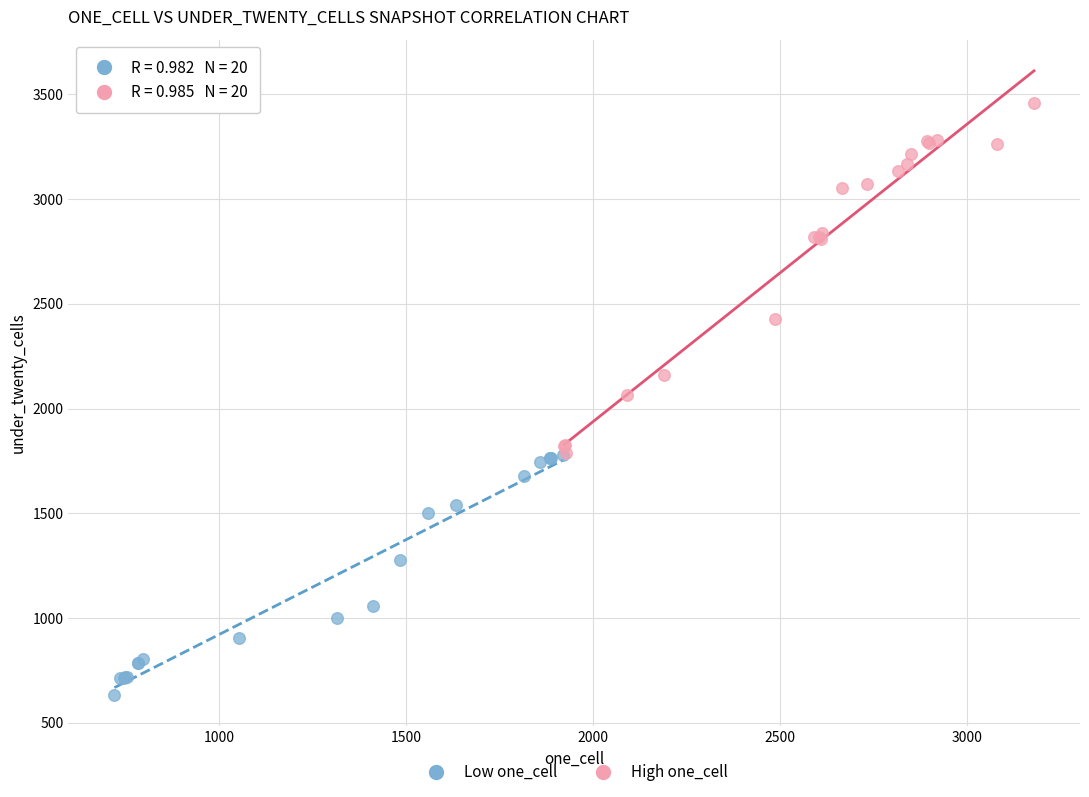

Which series reaches the maximum Y coordinate?

High one_cell